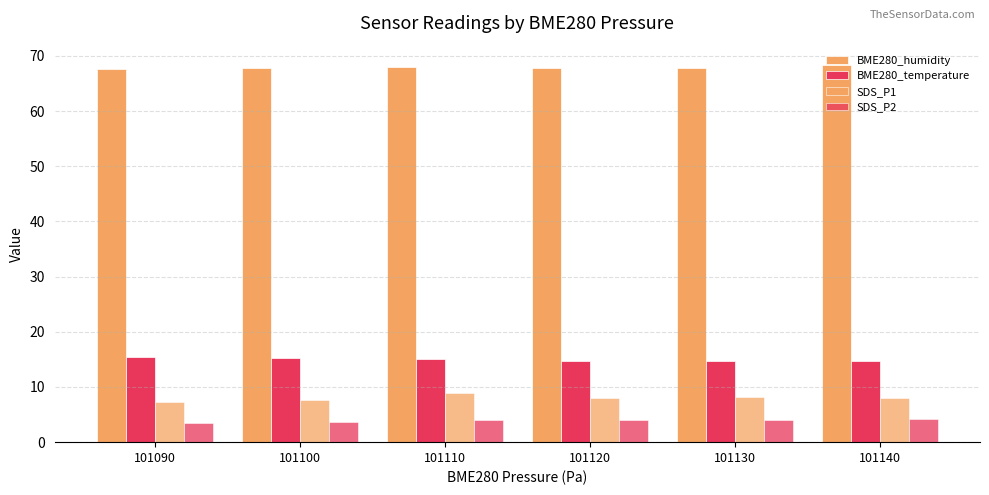

Are the bars horizontal?

No